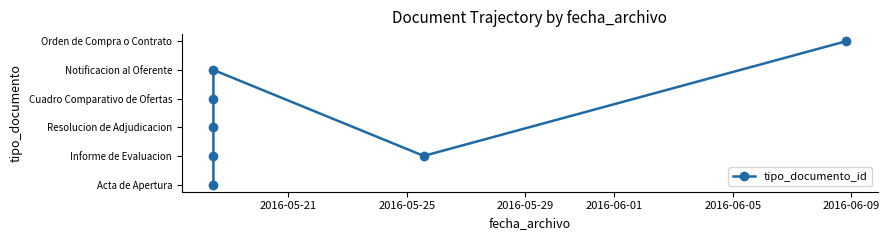

Which has a higher value, 2016-06-01 or 2016-05-21?

2016-06-01